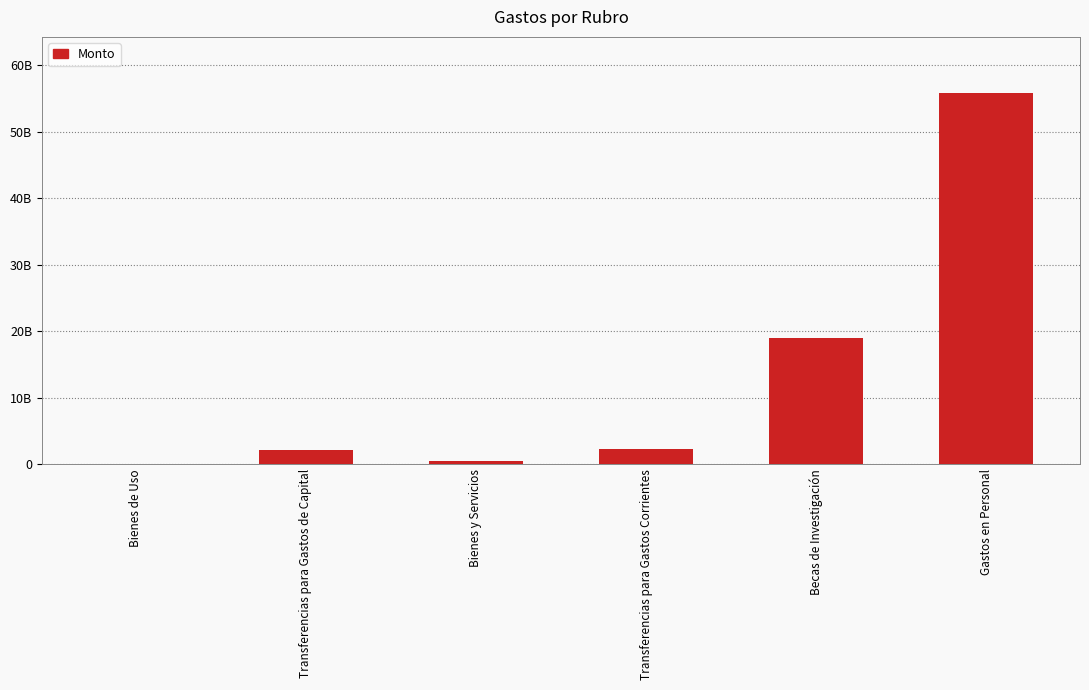

What is the label of the 1st bar from the right?

Gastos en Personal